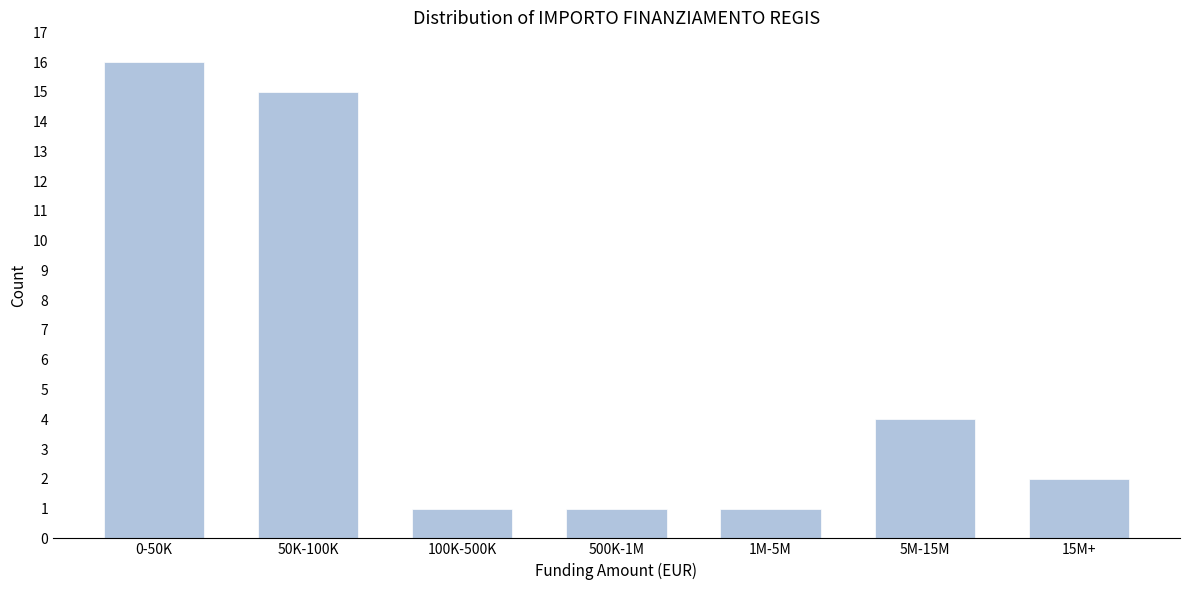

Reading right to left, extract all data points from this chart.

2	4	1	1	1	15	16